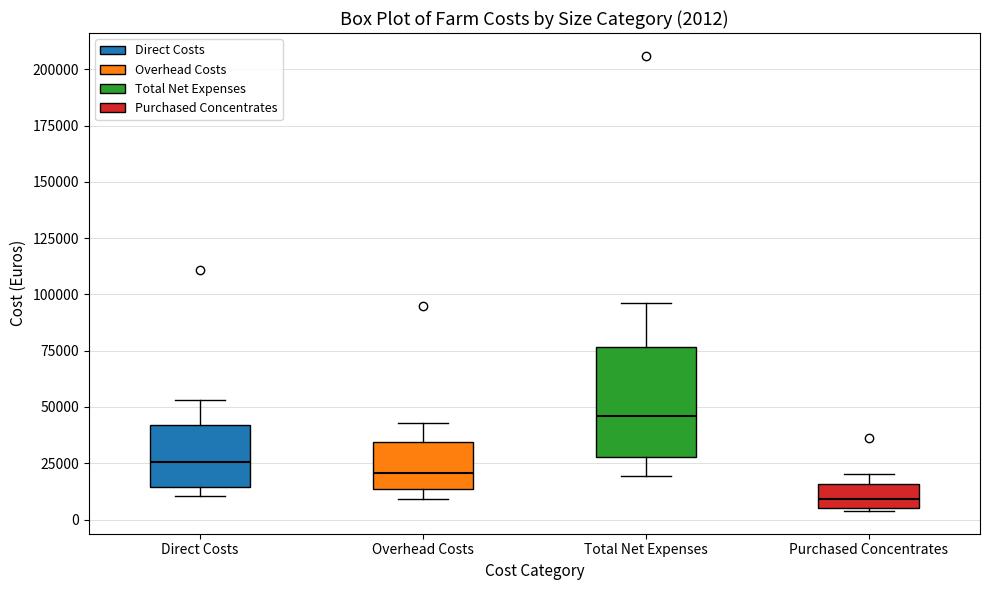

Which box's median line is the lowest?

Purchased Concentrates